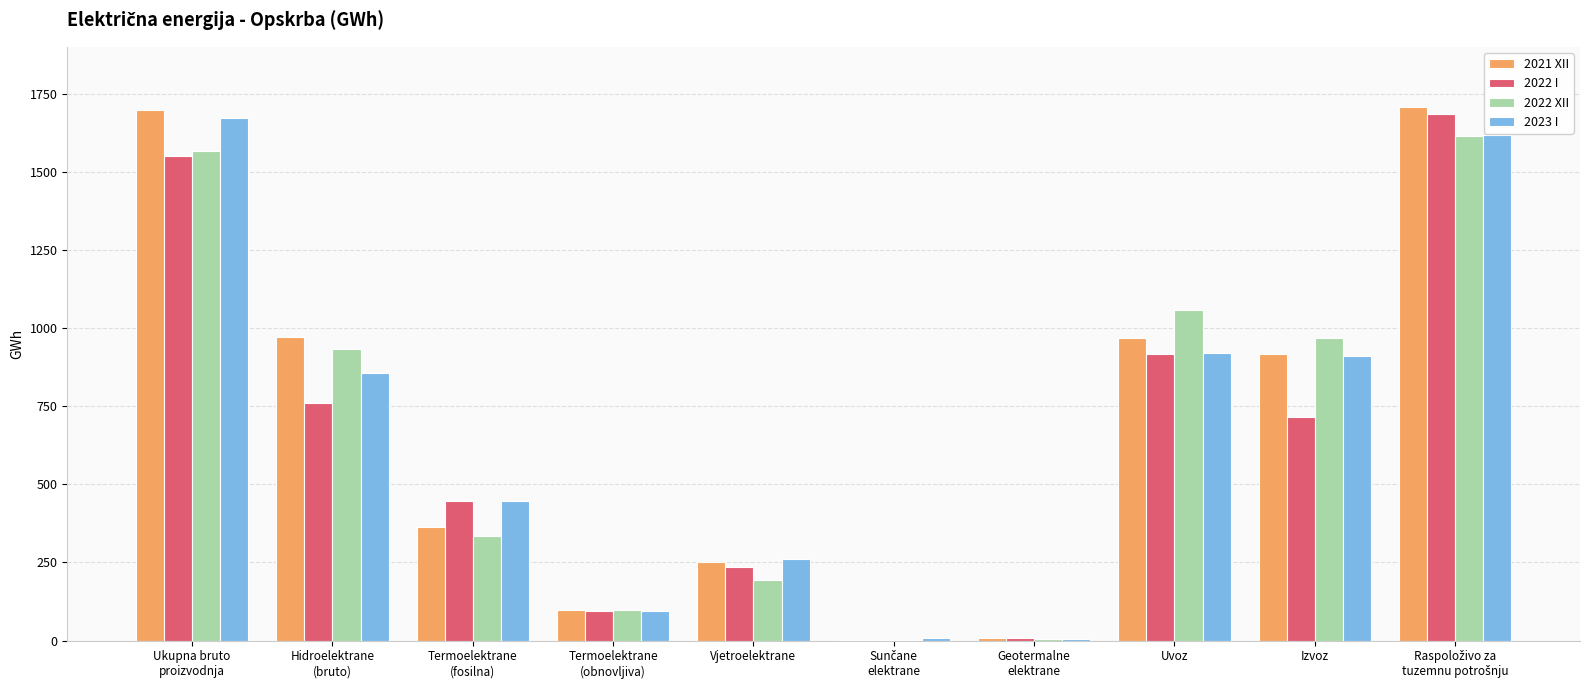

Where is 2022 XII nearest to the value 808?

Hidroelektrane
(bruto)